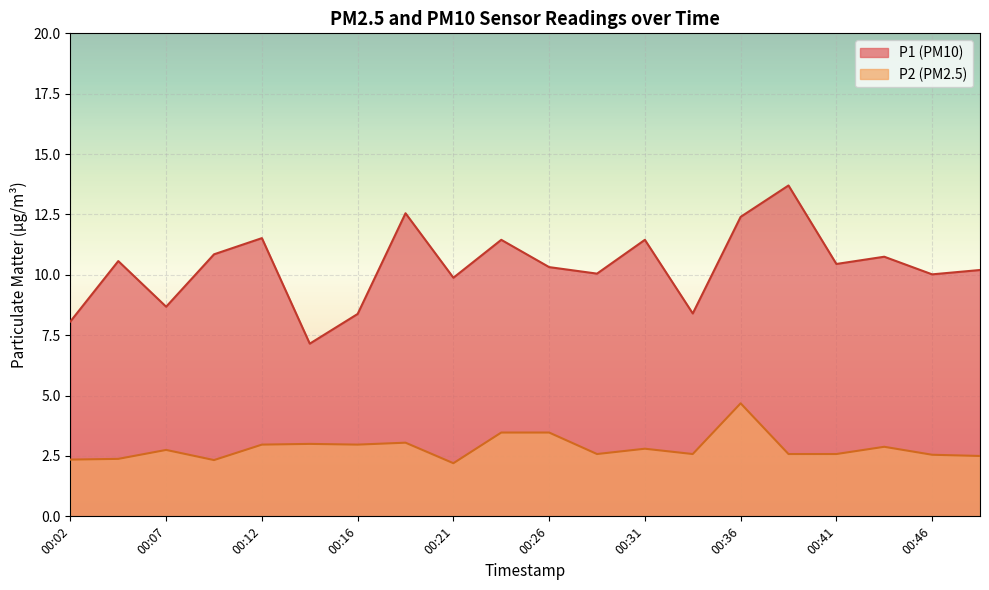

At how many categories does at least one series exceed 8?

19